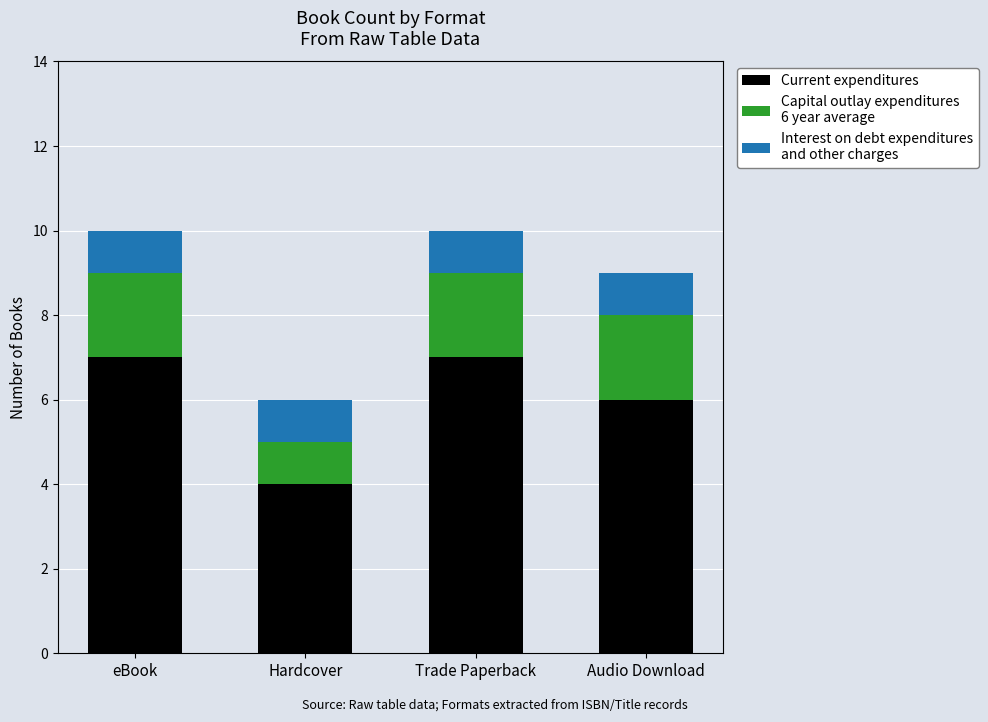

What is the total value across all series at Hardcover?

6